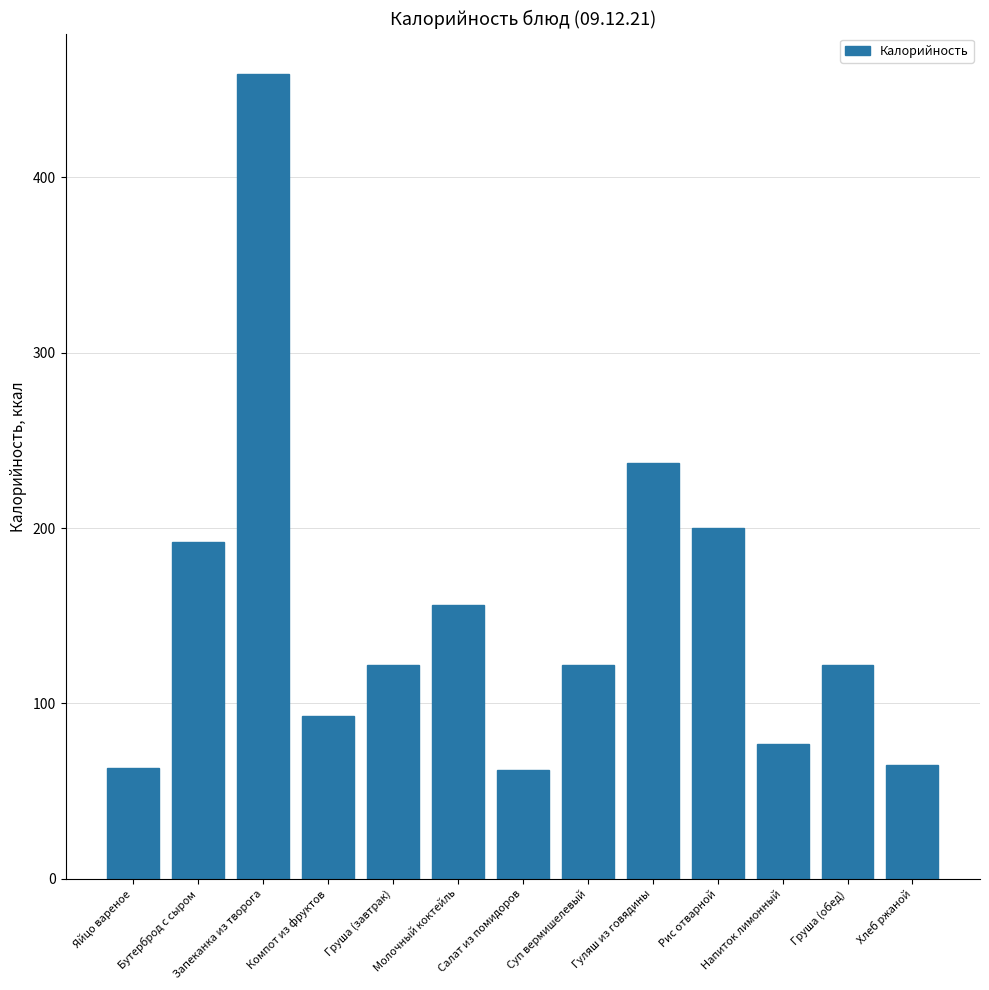

Where is the data nearest to the value 260?

Гуляш из говядины